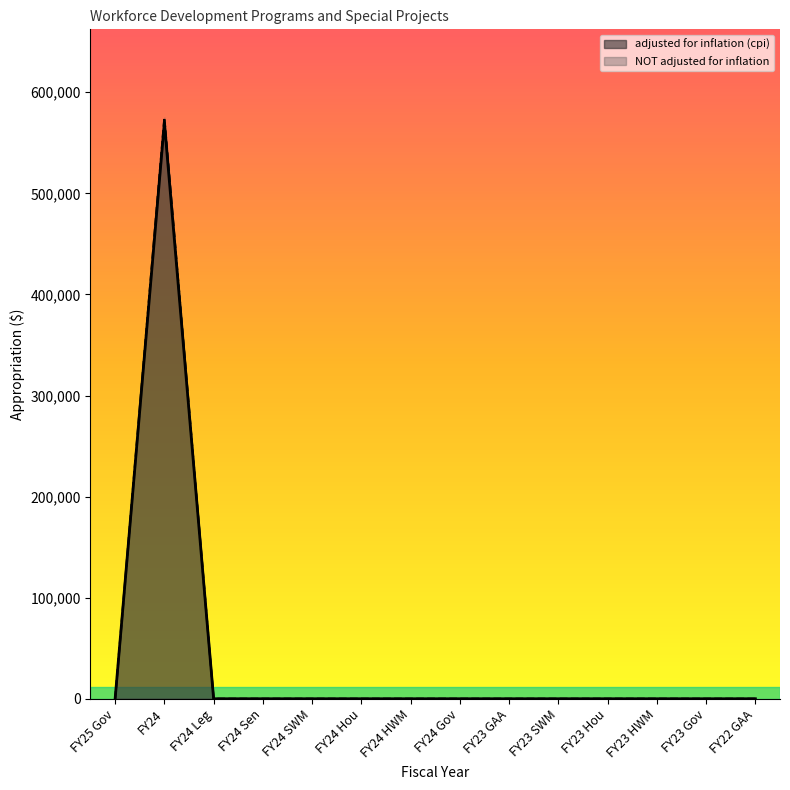

True or false: NOT adjusted for inflation has more than 1 interior local peaks.

False